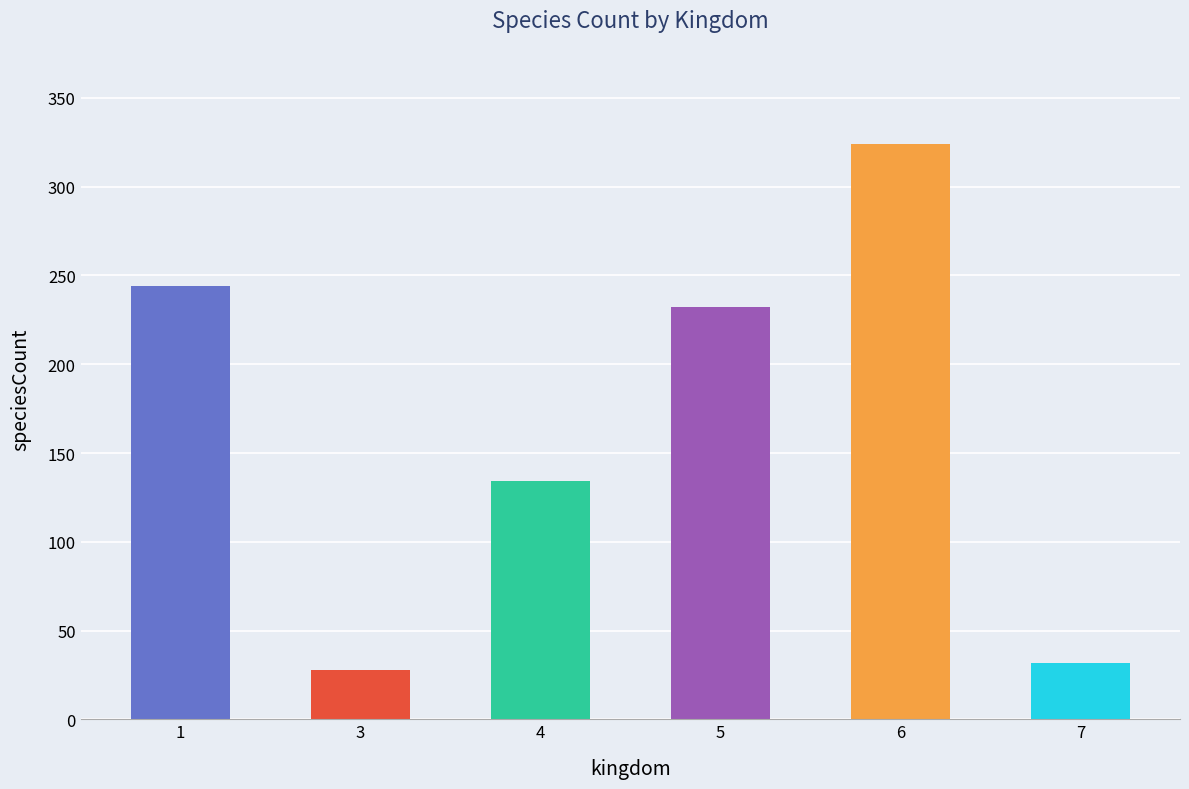

What is the change in value from 1 to 7?

-212